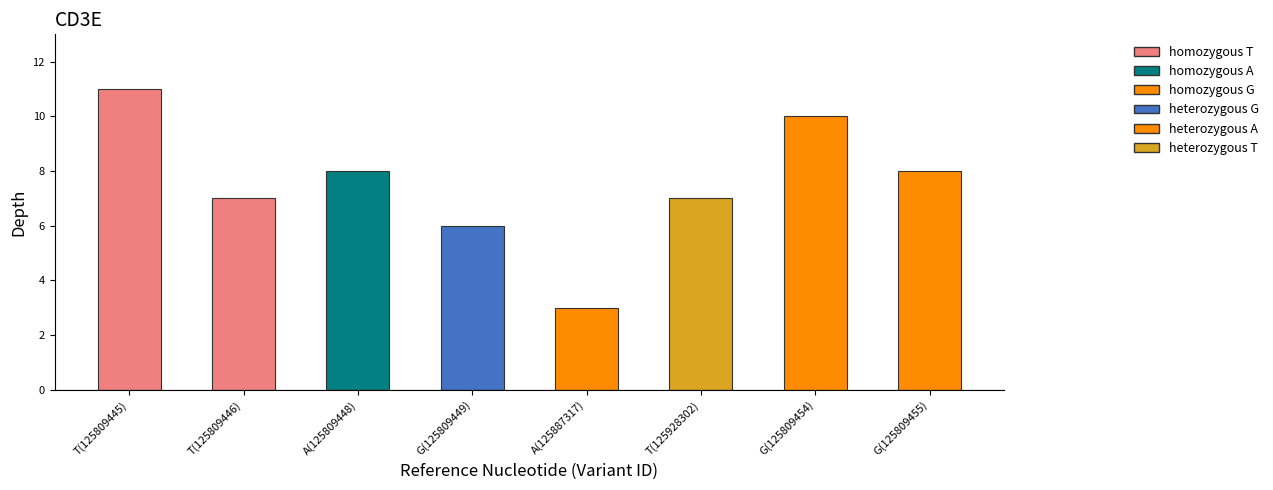

What is the difference between the maximum and second lowest values?

5